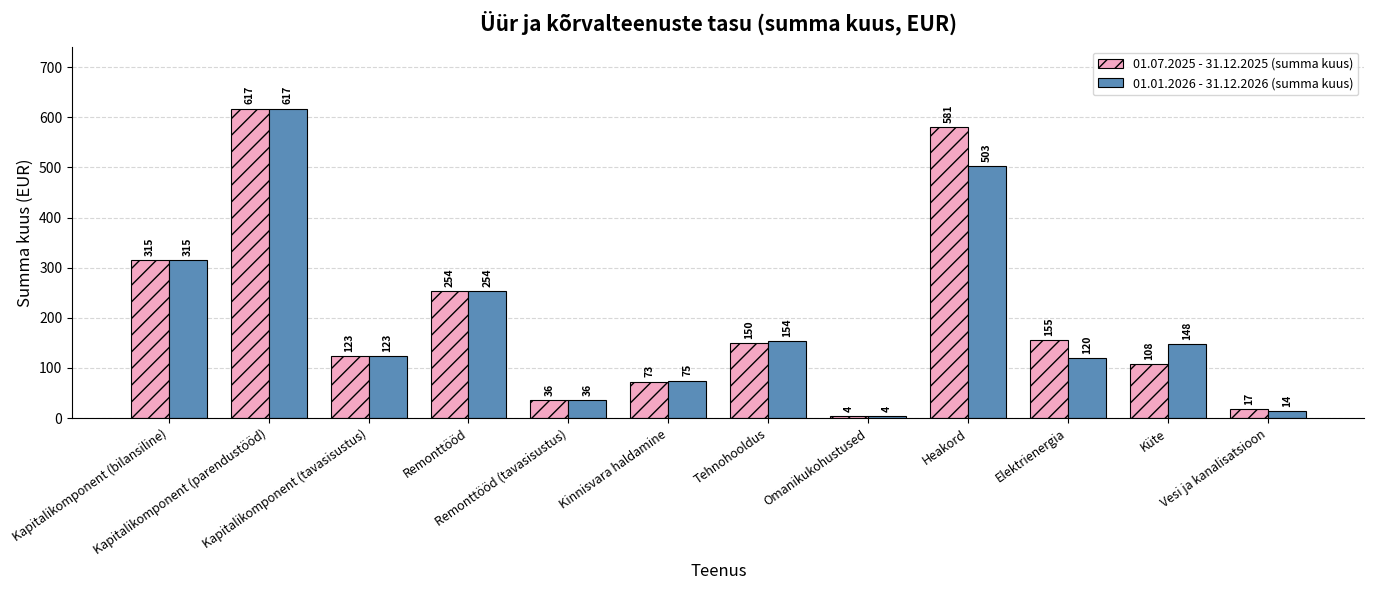

Which series has the largest total across all categories?

01.07.2025 - 31.12.2025 (summa kuus)